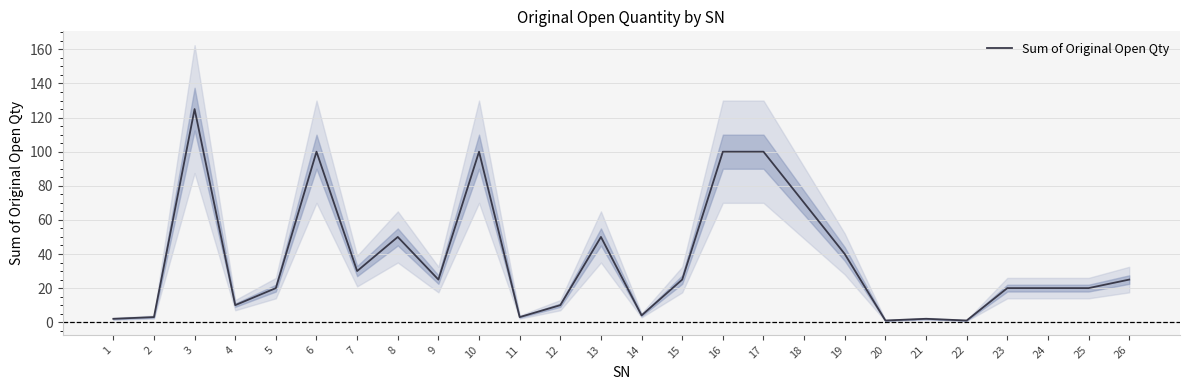

List the labels in order of value, largest first.

3, 6, 10, 16, 17, 18, 8, 13, 19, 7, 9, 15, 26, 5, 23, 24, 25, 4, 12, 14, 2, 11, 1, 21, 20, 22